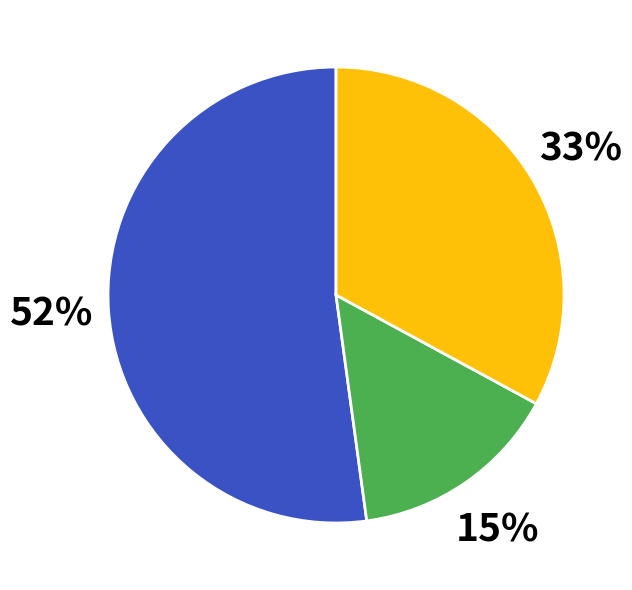

Is there any slice that represents more than half of the pie?

Yes